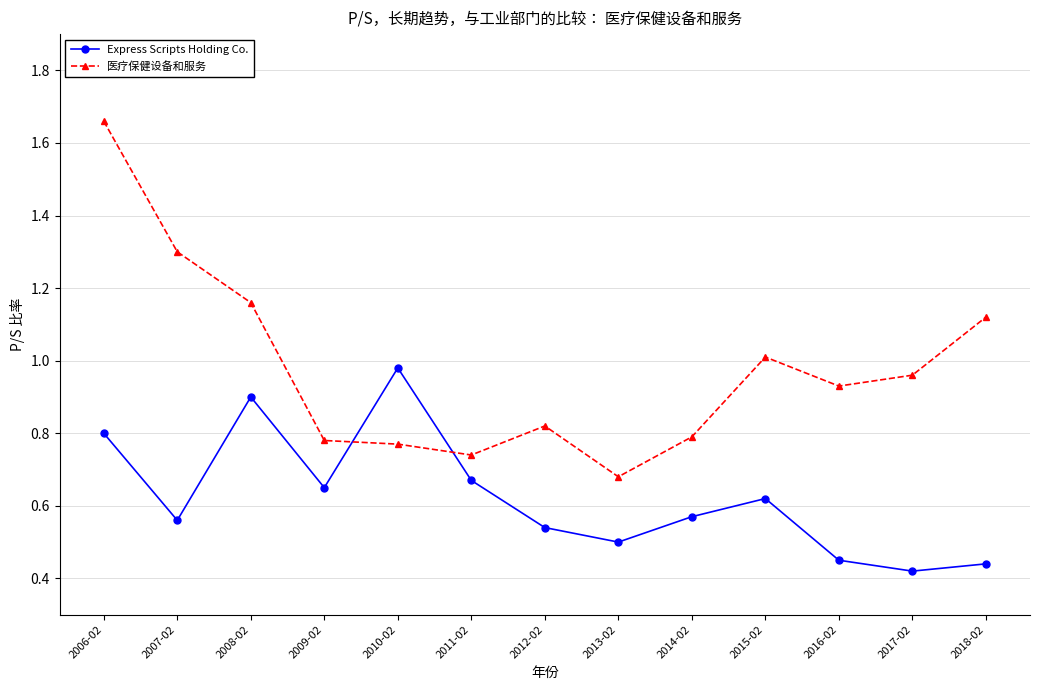

List the series in order of their peak value, lowest first.

Express Scripts Holding Co., 医疗保健设备和服务